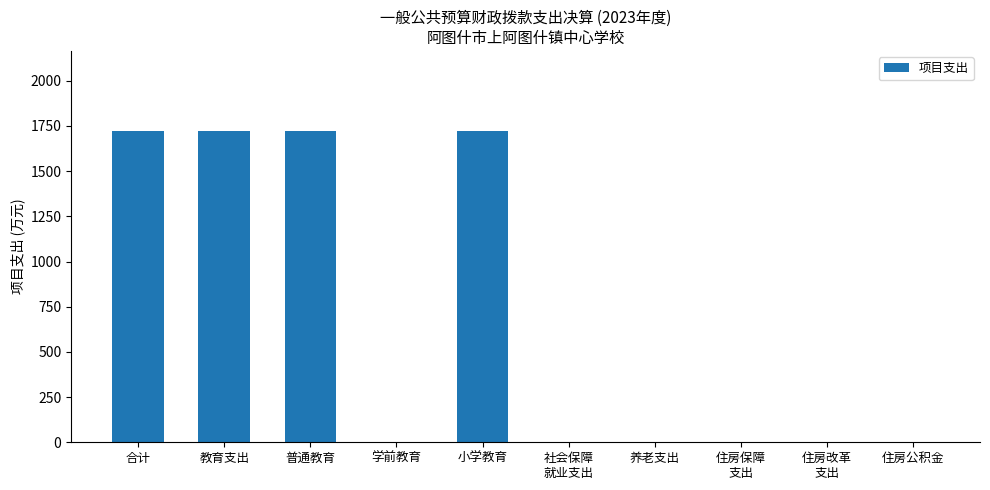

What is the greatest value displayed?

1720.9